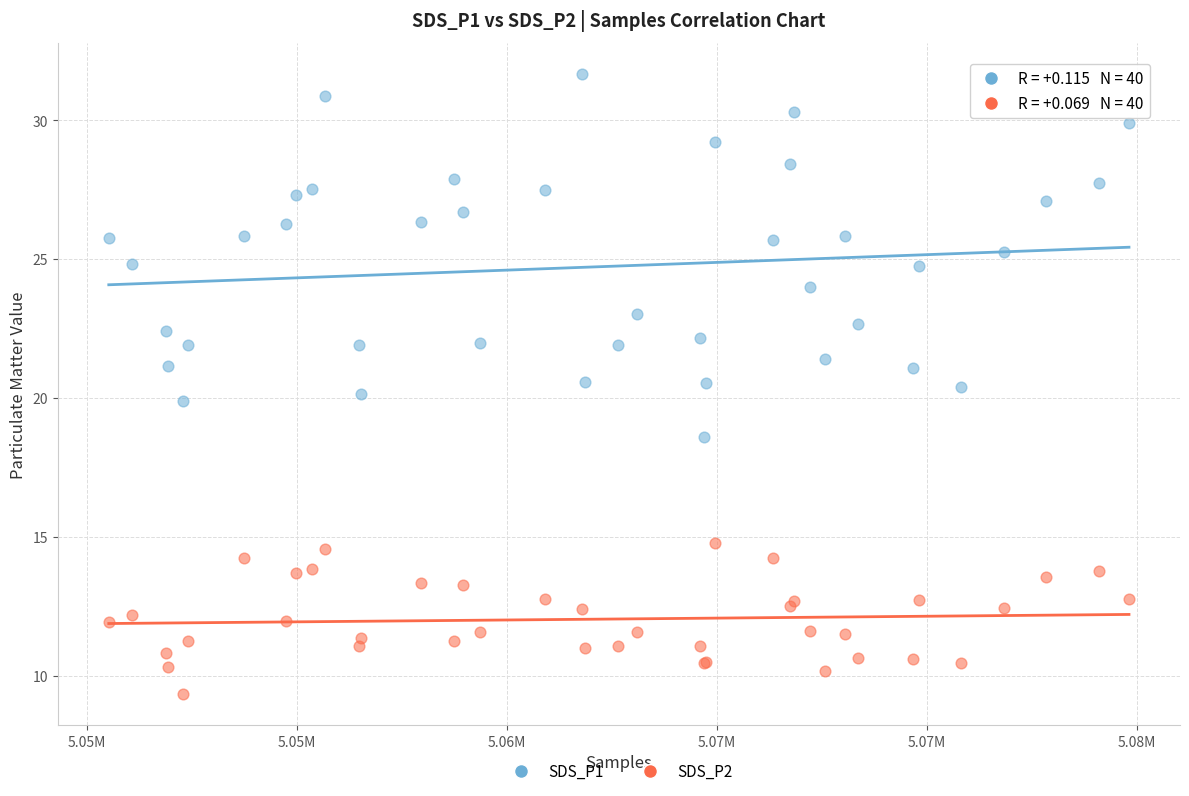

Which series has the widest spread of Y values?

SDS_P1